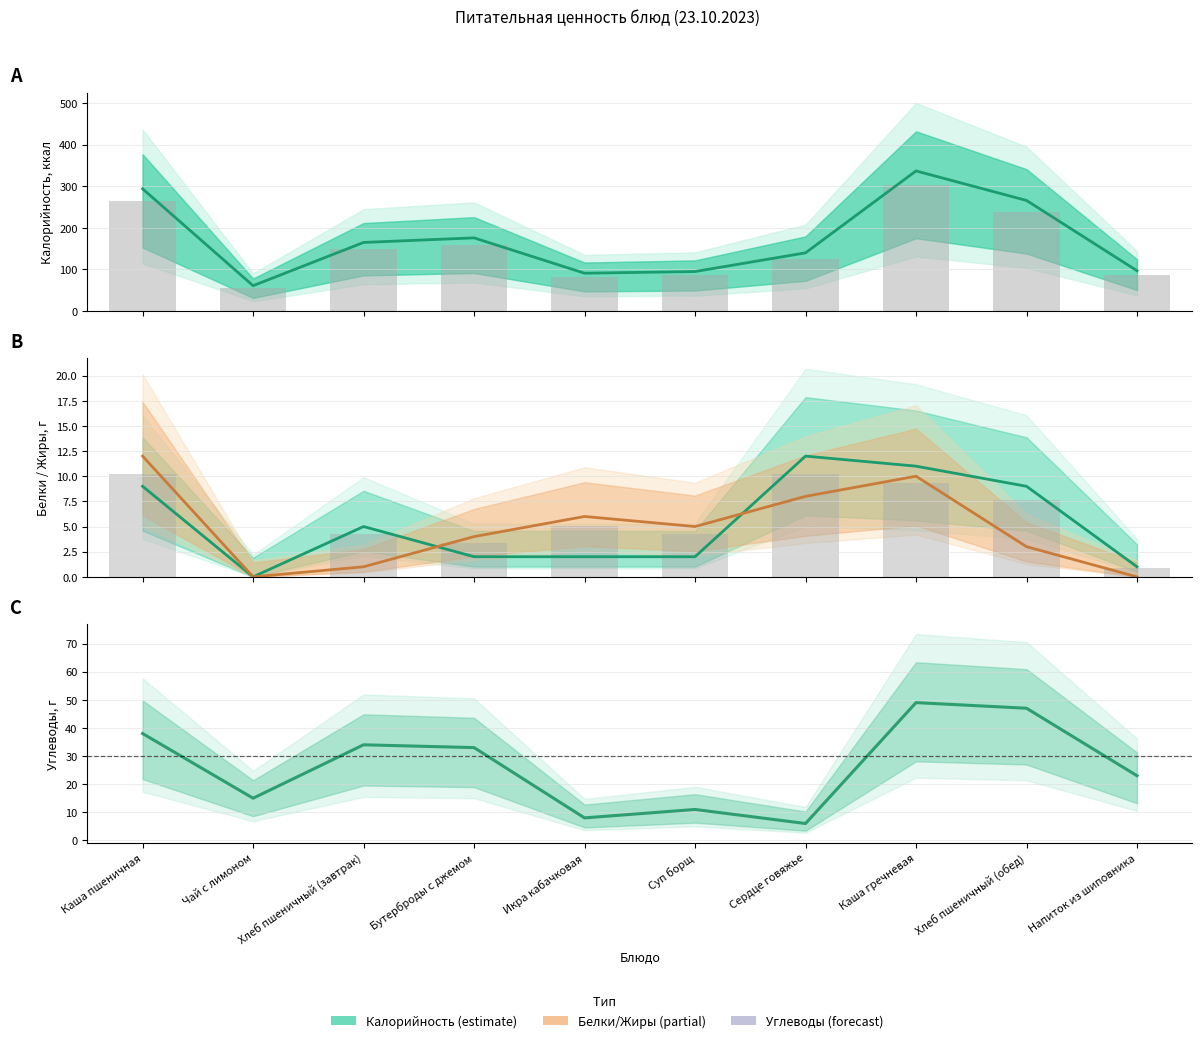

Which label corresponds to the smallest value in the chart?

Чай с лимоном